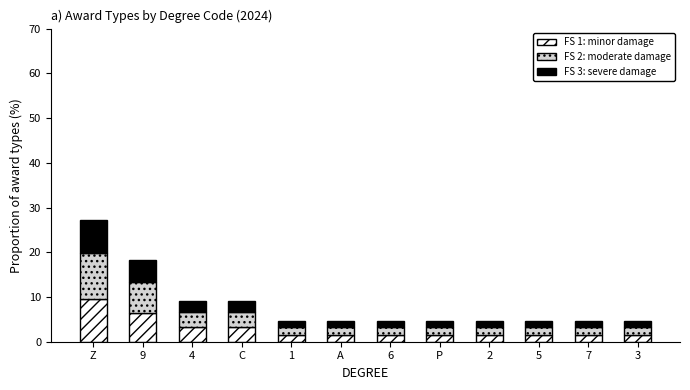

At which category is the sum across all series the highest?

Z